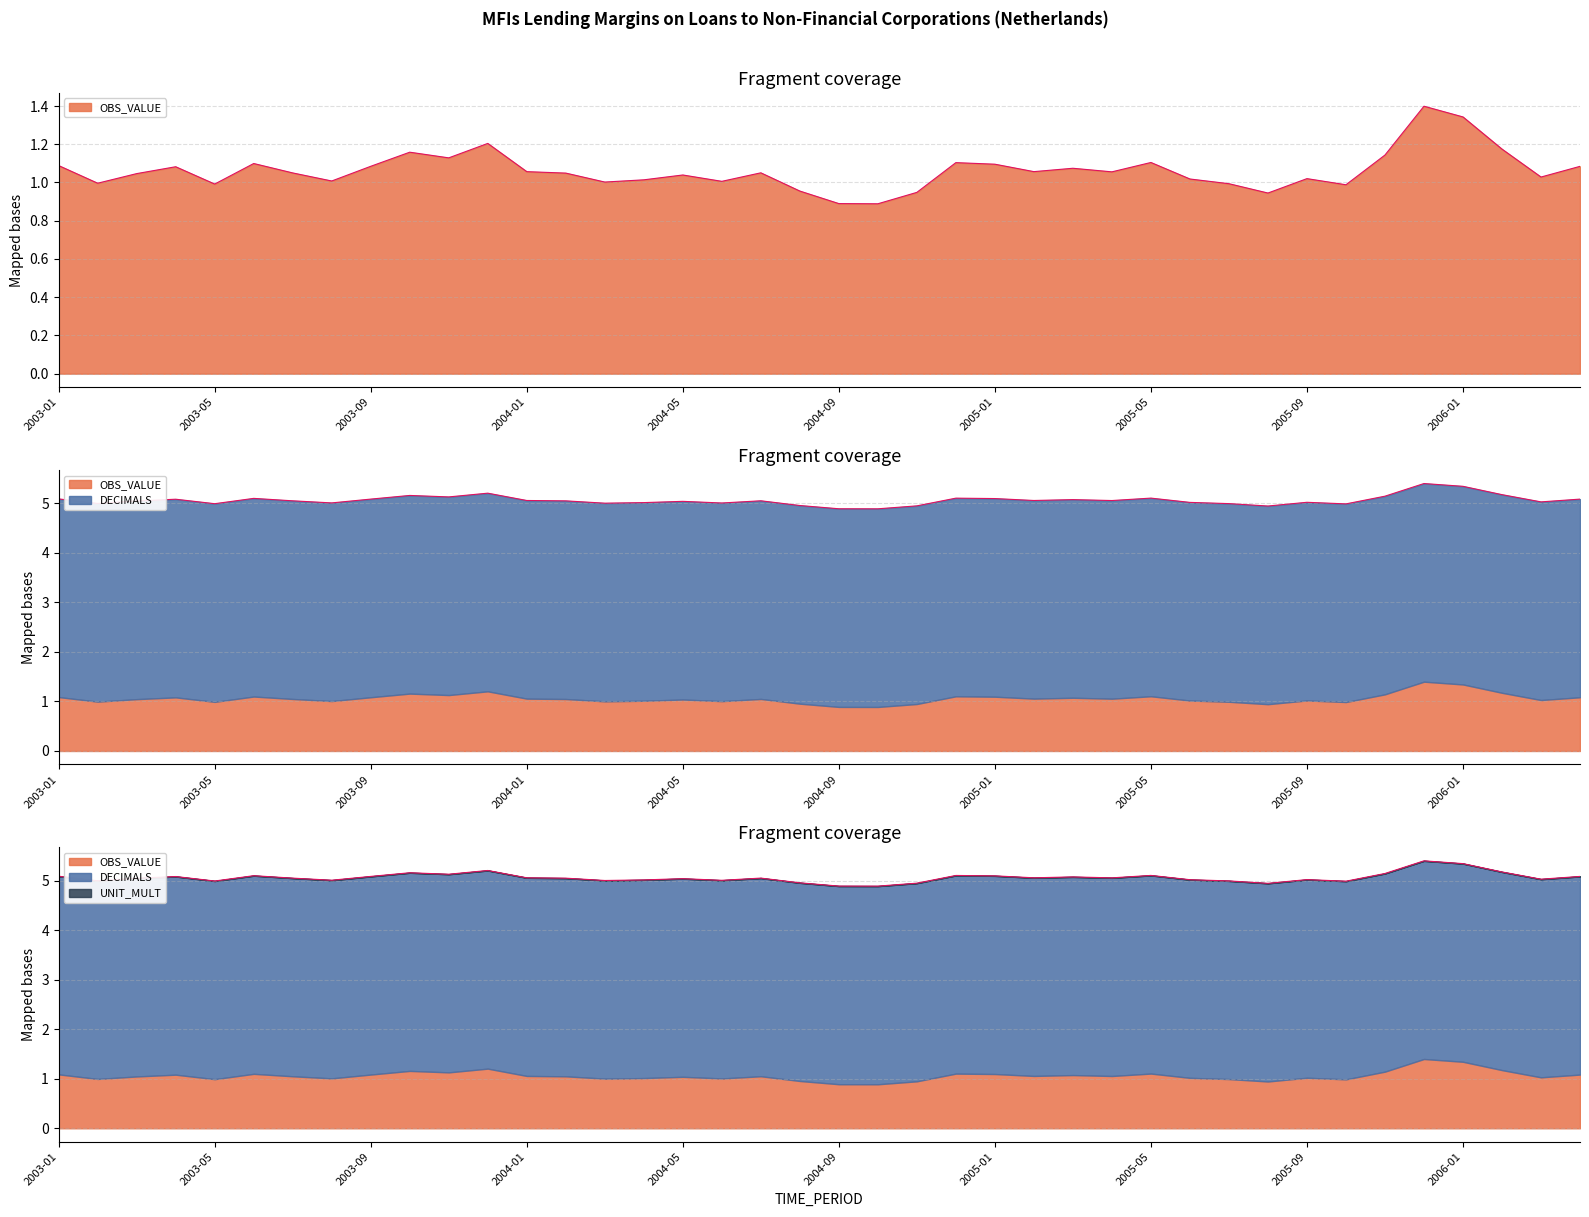

Is the value of UNIT_MULT at 2003-05 greater than the value of OBS_VALUE at 2003-01?

No